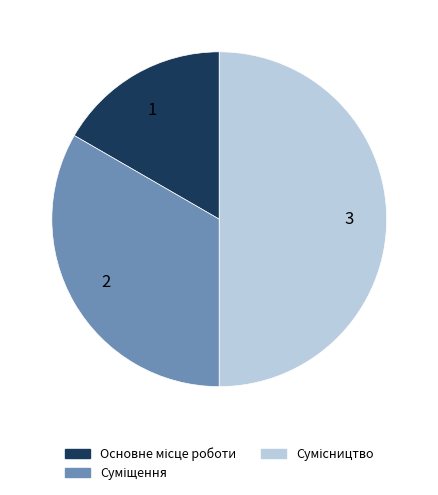

Is the sum of 2 and 3 greater than half?

Yes